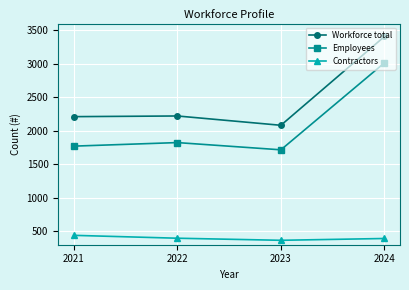

Rank the series by their maximum value, from highest to lowest.

Workforce total, Employees, Contractors